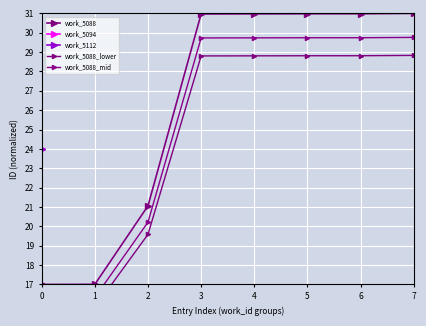

What is the lowest value of the work_5088_mid series?

16.3